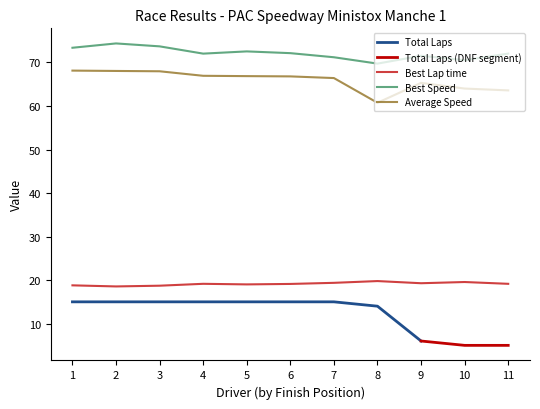

Read the Average Speed value at 7.

66.4